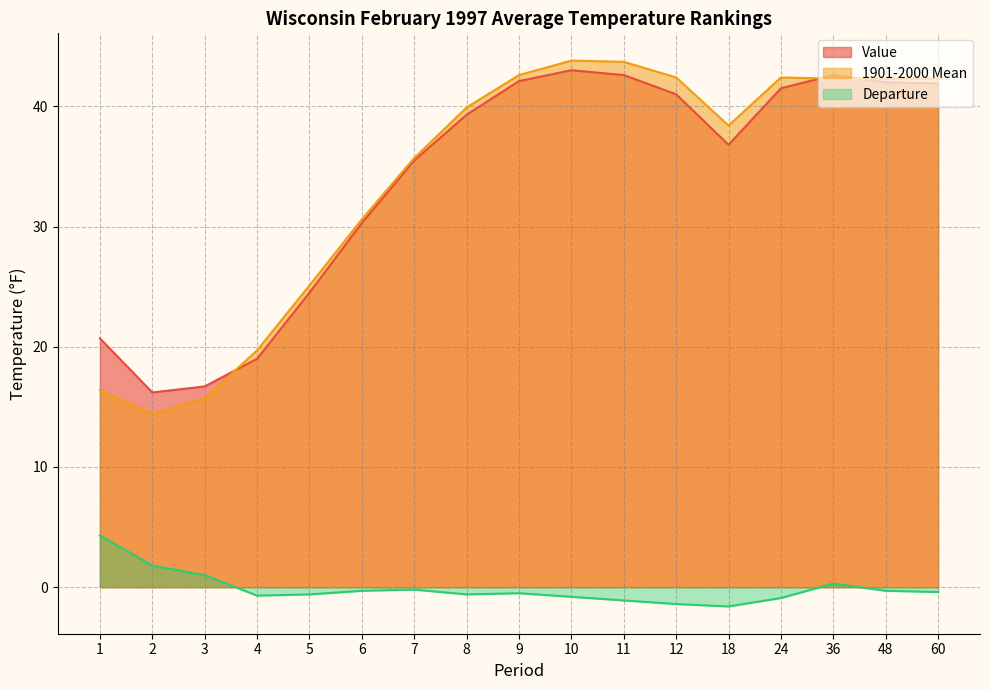

List the labels in order of Value value, smallest first.

2, 3, 4, 1, 5, 6, 7, 18, 8, 12, 24, 60, 48, 9, 11, 36, 10